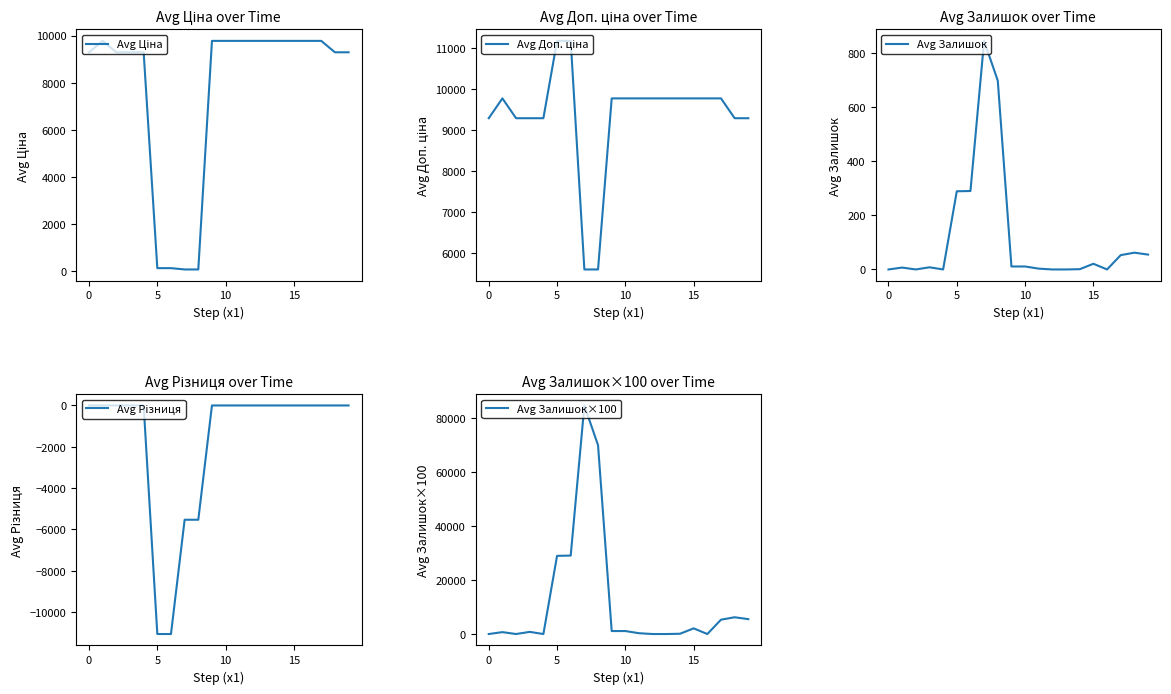

What is the lowest value of the Avg Різниця series?

-11070.2